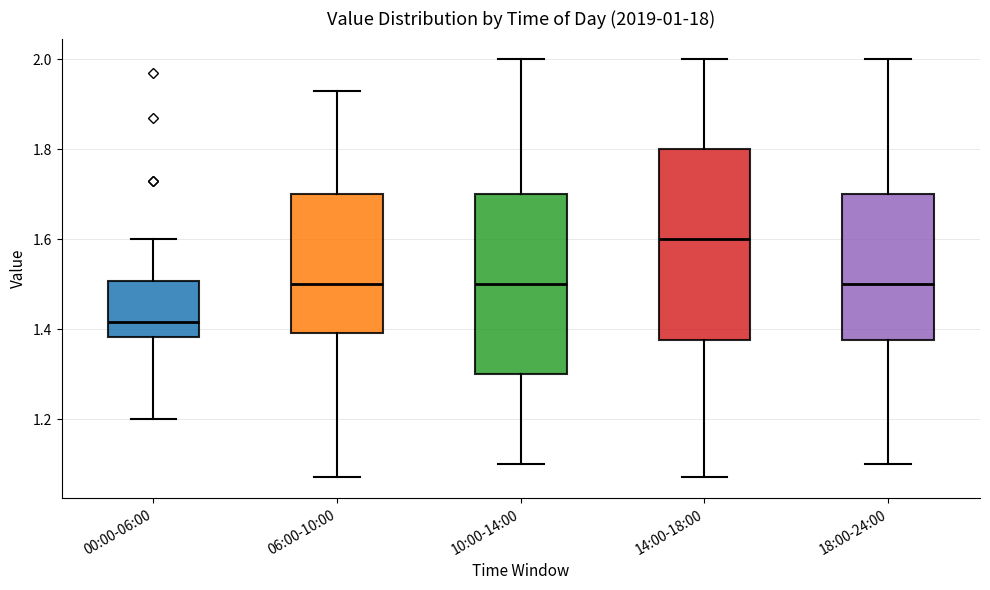

Reading left to right, transcribe this box plot: for each box, give where its median line is, the range the box spans, and where its two whiskers end, as read against the y-axis. The values are not printed on the chart, so give them approximately, as read against the axis.

00:00-06:00: median 1.42, box 1.38 to 1.50, whiskers 1.20 to 1.60
06:00-10:00: median 1.50, box 1.40 to 1.70, whiskers 1.08 to 1.94
10:00-14:00: median 1.50, box 1.30 to 1.70, whiskers 1.10 to 2.00
14:00-18:00: median 1.60, box 1.38 to 1.80, whiskers 1.08 to 2.00
18:00-24:00: median 1.50, box 1.38 to 1.70, whiskers 1.10 to 2.00